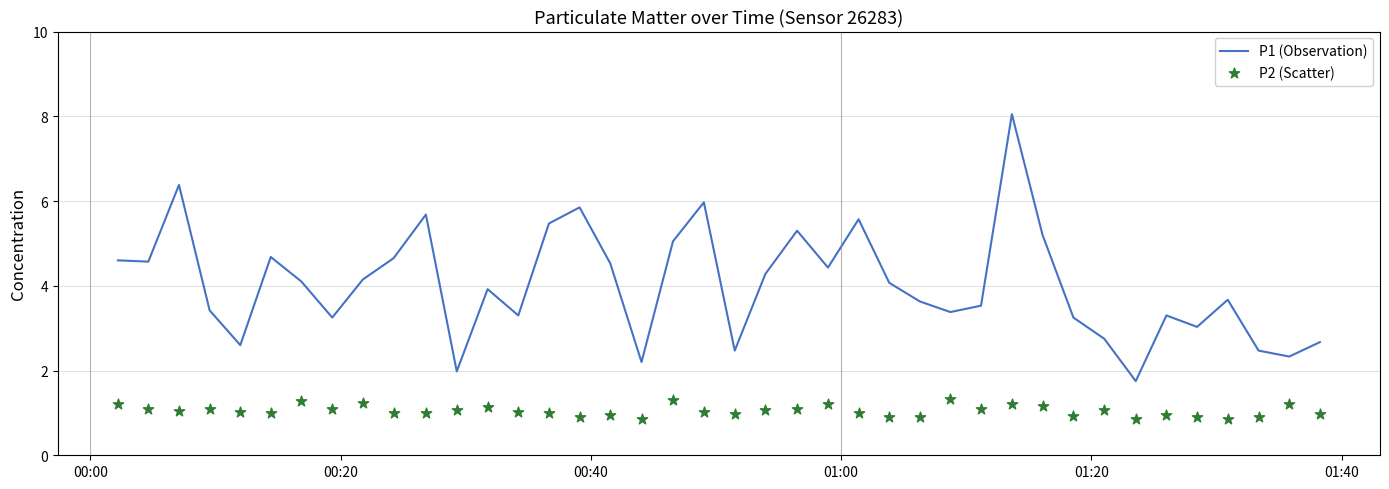

Which series reaches the maximum Y coordinate?

P1 (Observation)